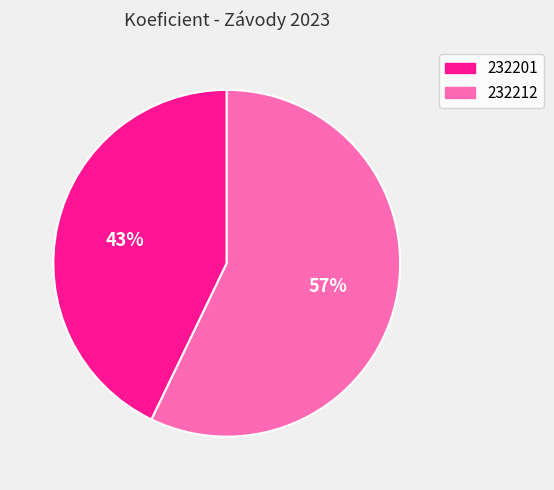

Count the number of slices in the pie.

2